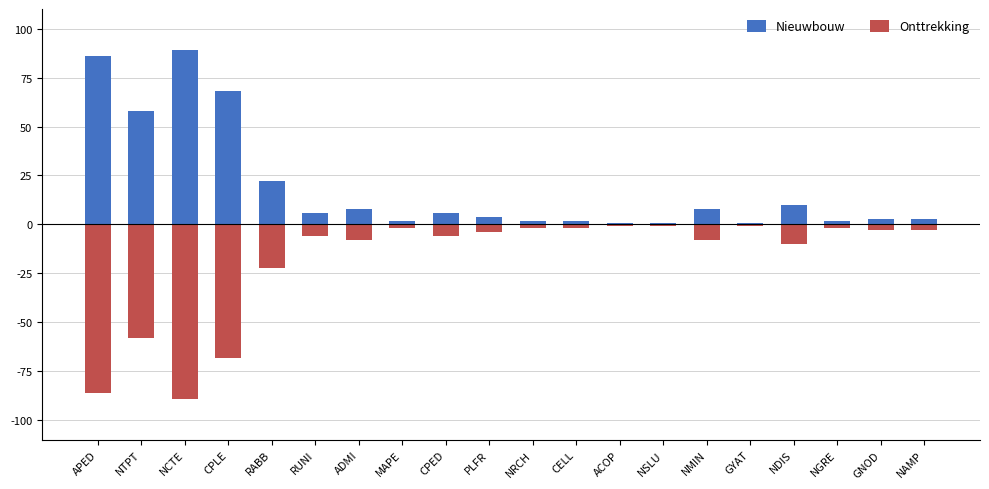

What are all the series names shown in the legend?

Nieuwbouw, Onttrekking